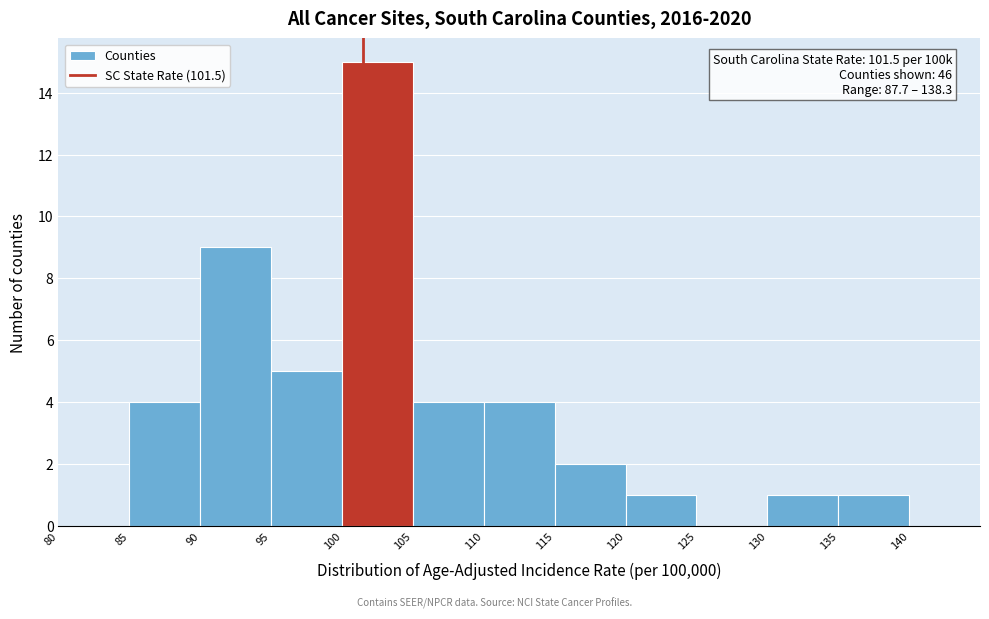

Which range on the x-axis has the tallest bar?

100 to 105